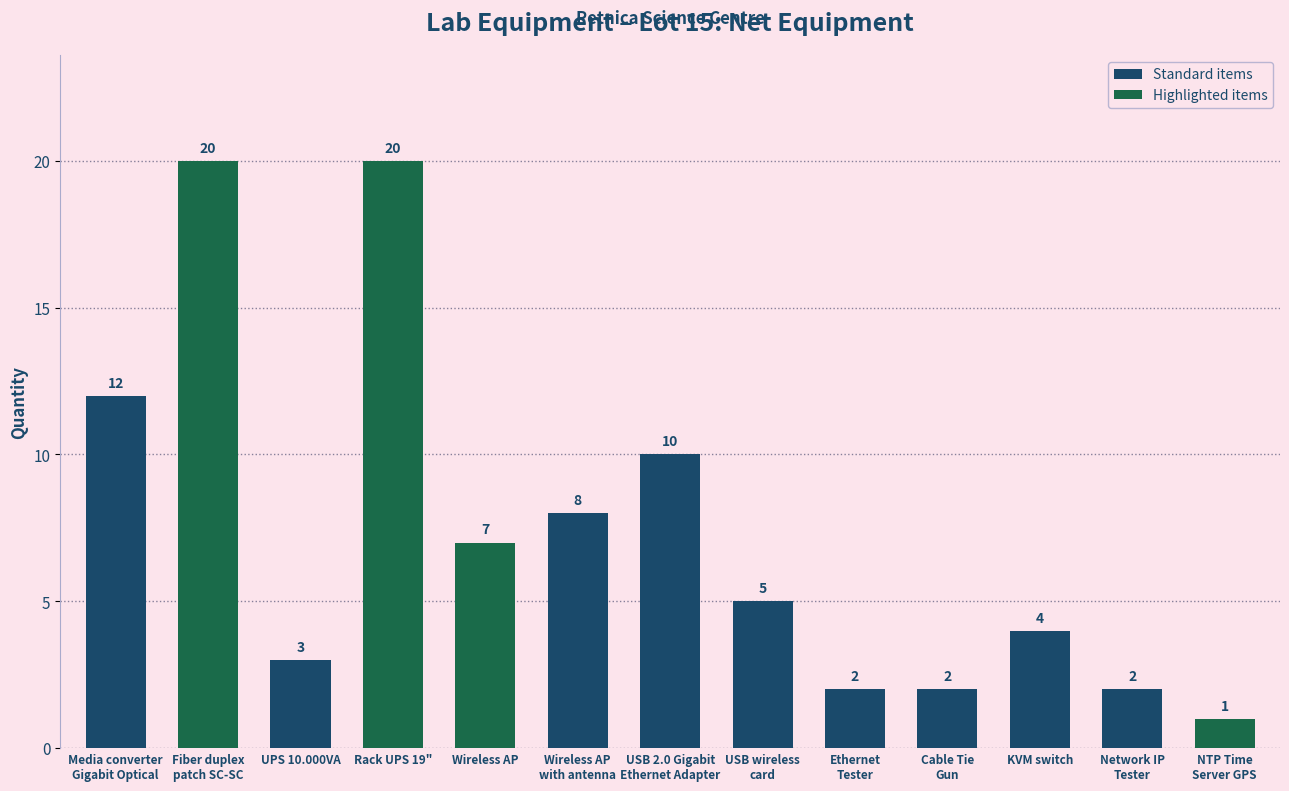

The value at Media converter
Gigabit Optical is 3. True or false?

False